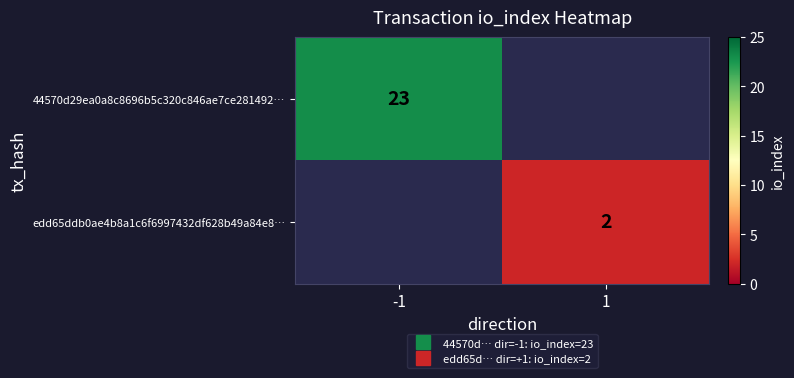

Rank the series by their average value, from highest to lowest.

44570d29ea0a8c8696b5c320c846ae7ce281492…, edd65ddb0ae4b8a1c6f6997432df628b49a84e8…